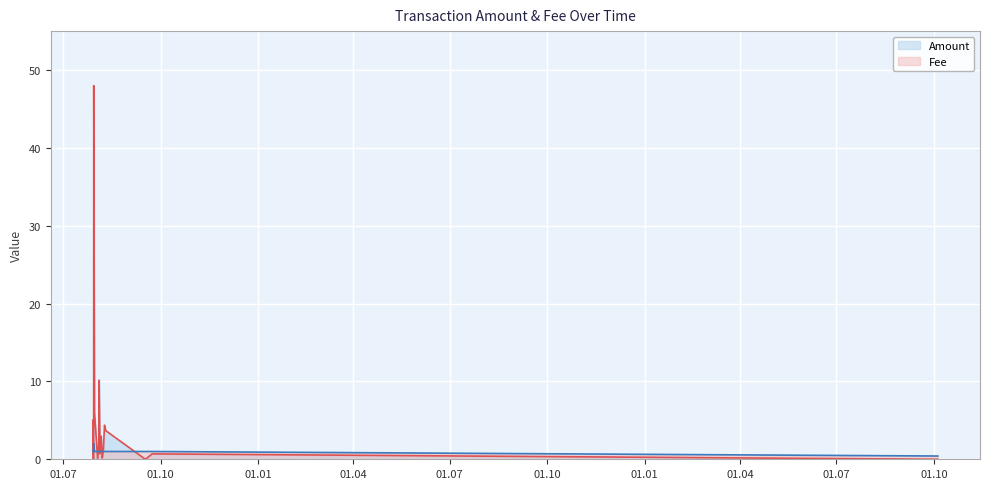

Reading left to right, what are all the values shown in this chart?

Amount: 5.0	0.0	0.0	0.0	48.0	6.0	0.0	2.0	10.2	0.7	3.0	0.2	1.2	4.4	3.7	0.0	0.7	0.0
Fee: 1.0	1.0	1.0	1.0	2.0	1.0	1.0	1.0	1.0	1.0	1.0	1.0	1.0	1.0	1.0	1.0	1.0	0.4